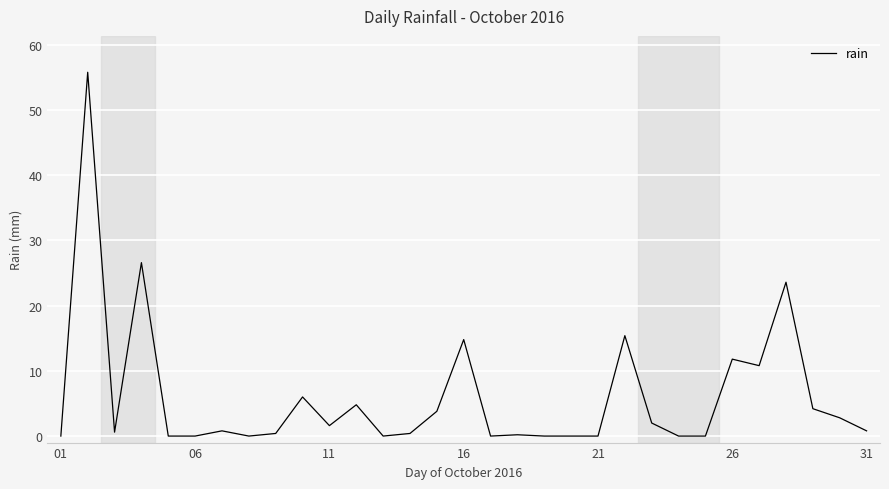

What is the difference between the maximum and minimum values?

55.8